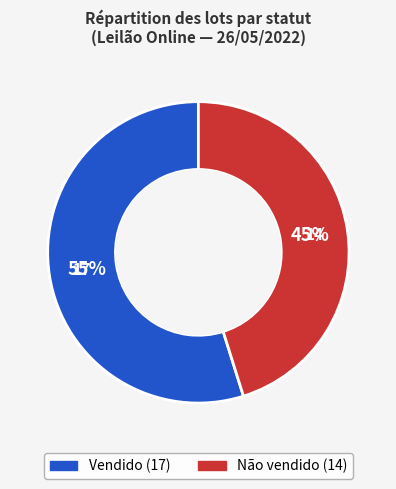

Is Vendido the majority of the pie?

Yes